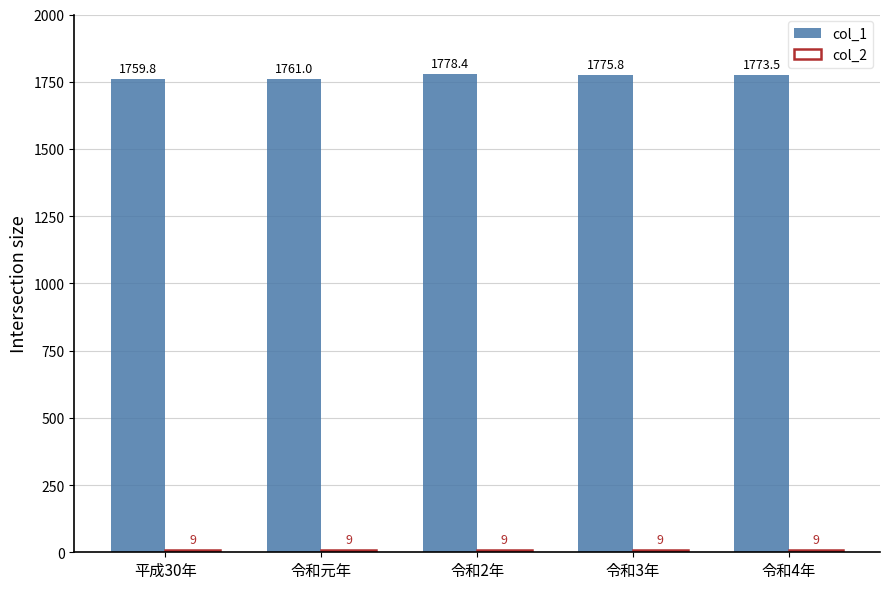

At which label does col_1 first exceed 1773?

令和2年